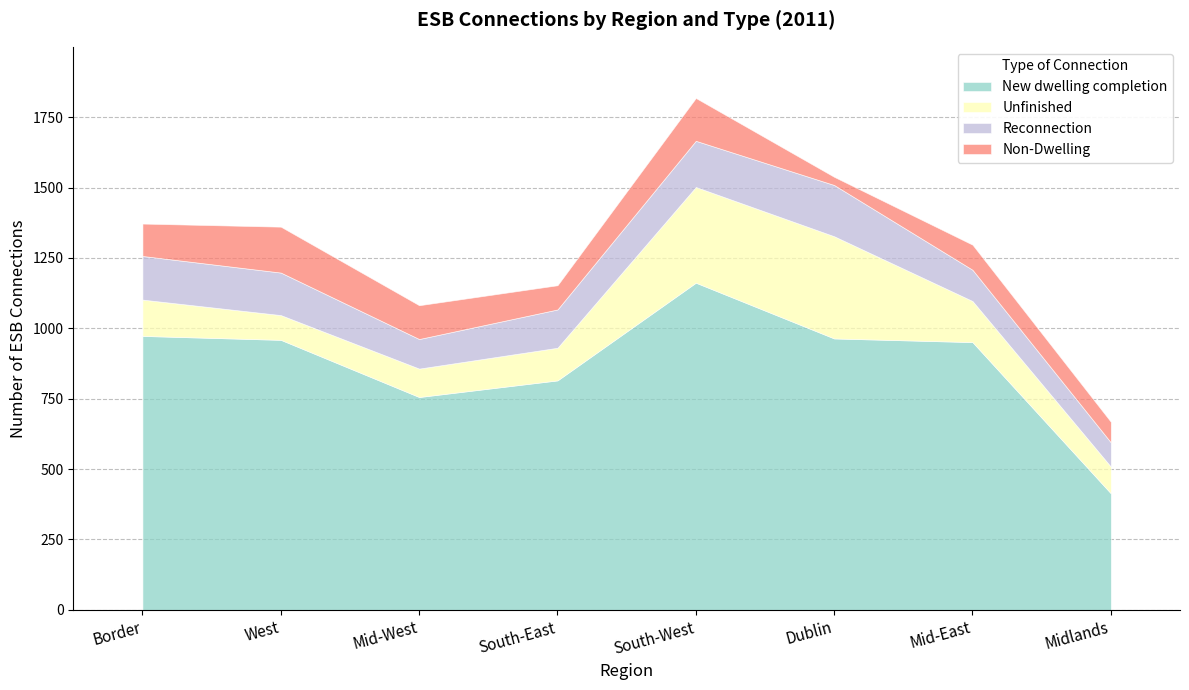

Where does the New dwelling completion series first go above 959?

Border